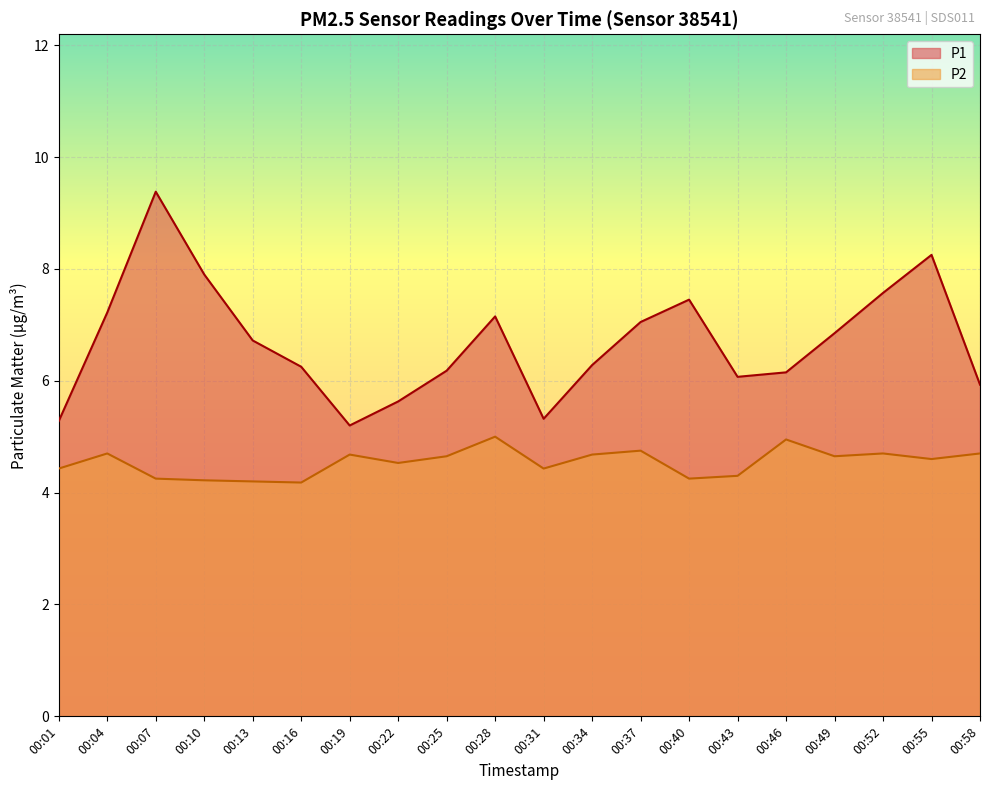

The value of P2 at 00:31 is 2.0. True or false?

False